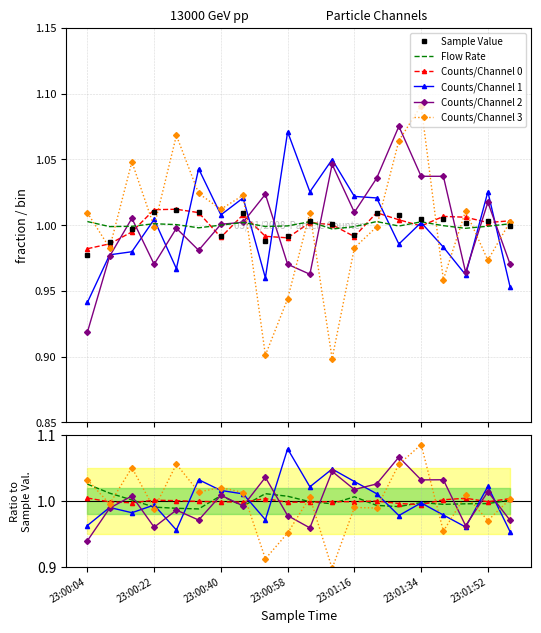

What position from the left is 23:00:52?

9